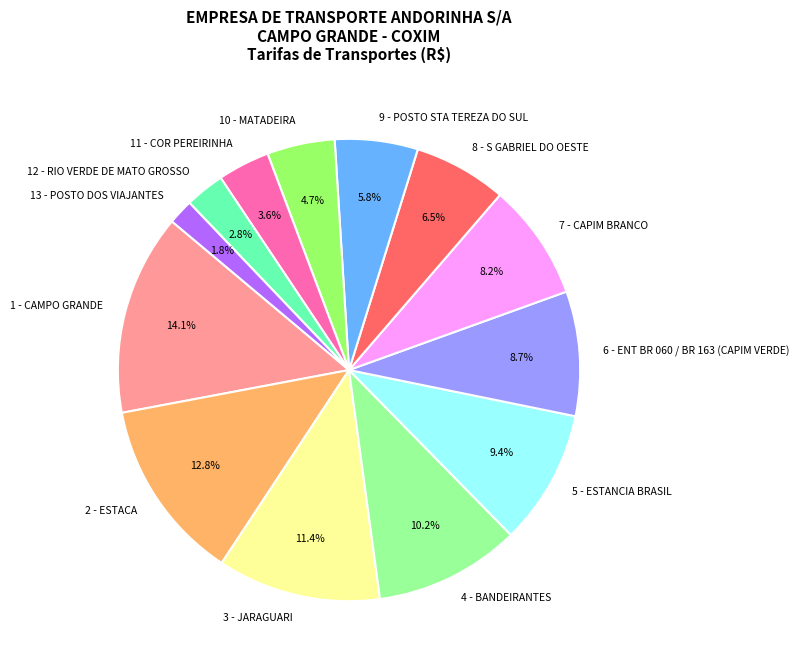

True or false: 12 - RIO VERDE DE MATO GROSSO accounts for 10% of the total.

False